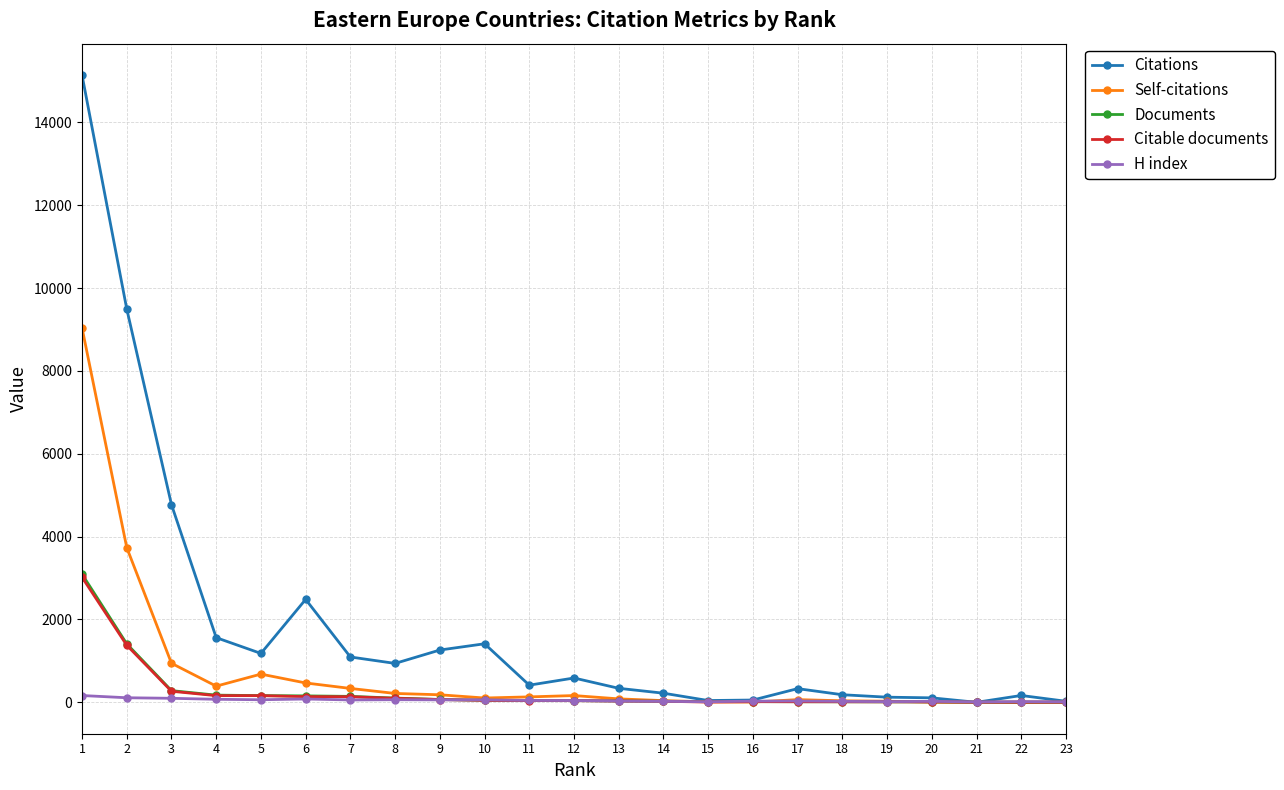

True or false: H index has more than 0 interior local peaks.

True